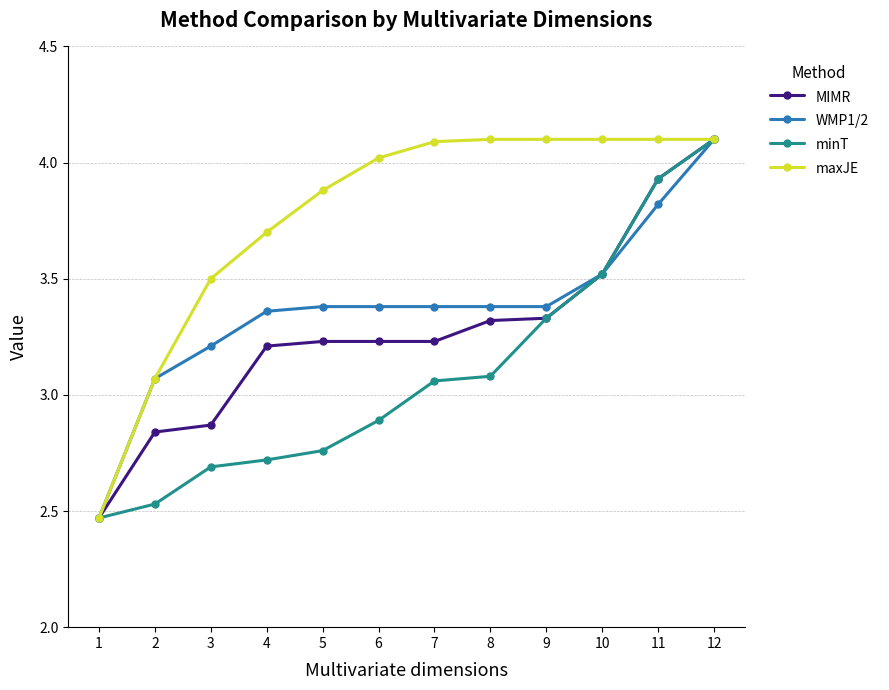

At which category is the sum across all series the highest?

12